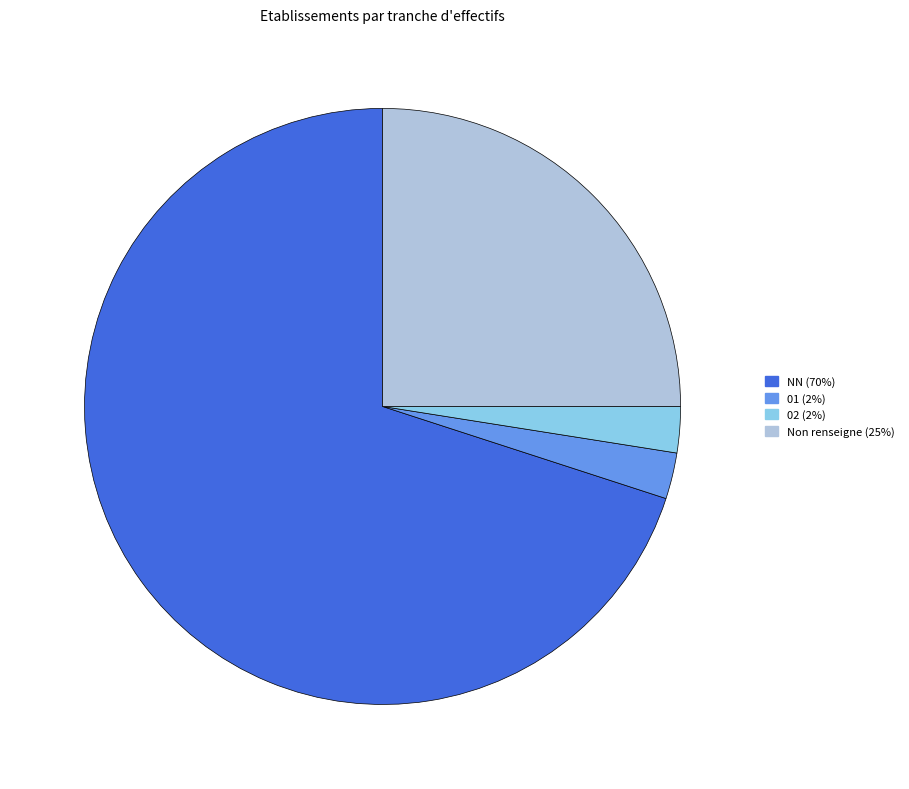

How many segments does this pie chart have?

4